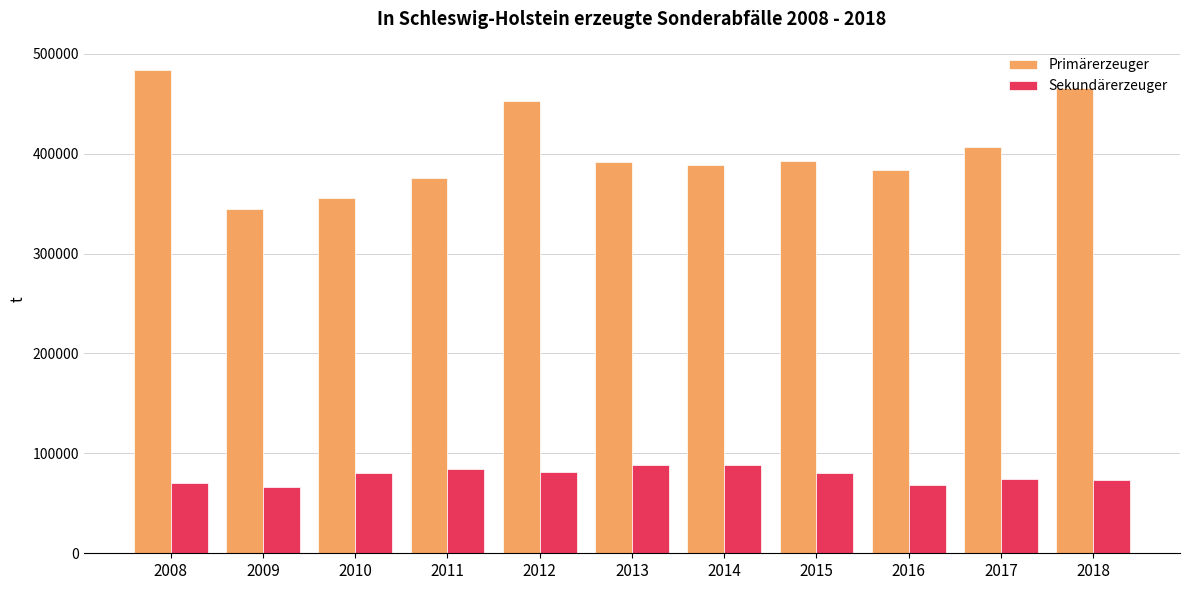

Rank the series at 2015 from lowest to highest value.

Sekundärerzeuger, Primärerzeuger